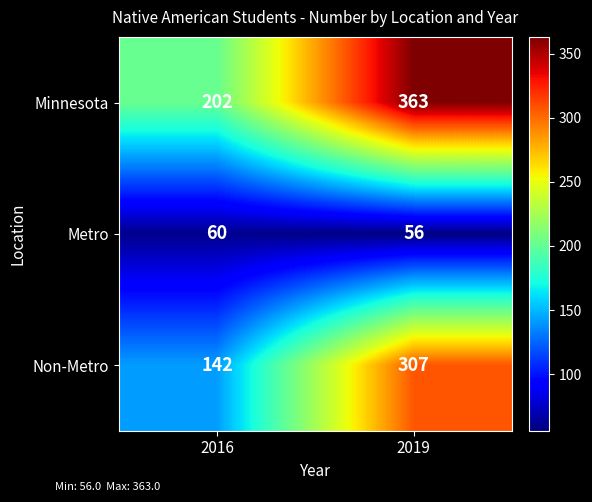

At which label is Minnesota closest to 282?

2016